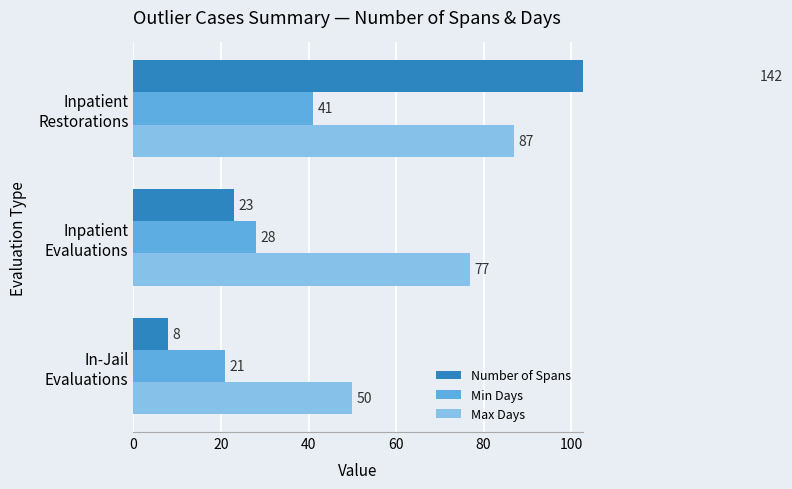

Count the number of data series in this chart.

3